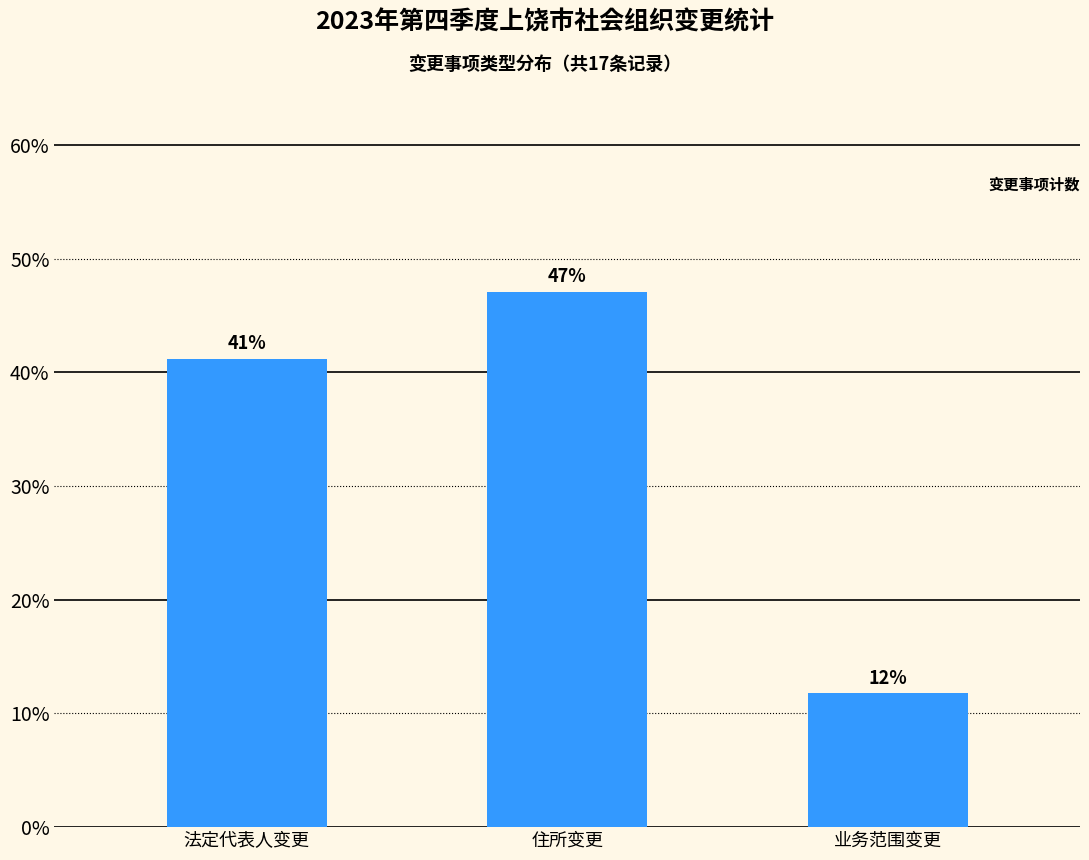

What is the change in value from 法定代表人变更 to 住所变更?

+5.9